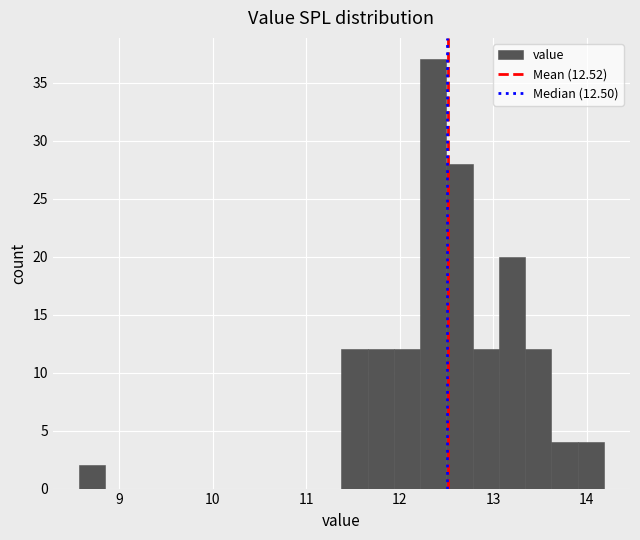

Read against the x-axis, roughly where is the centre of the tallest bar?

12.4